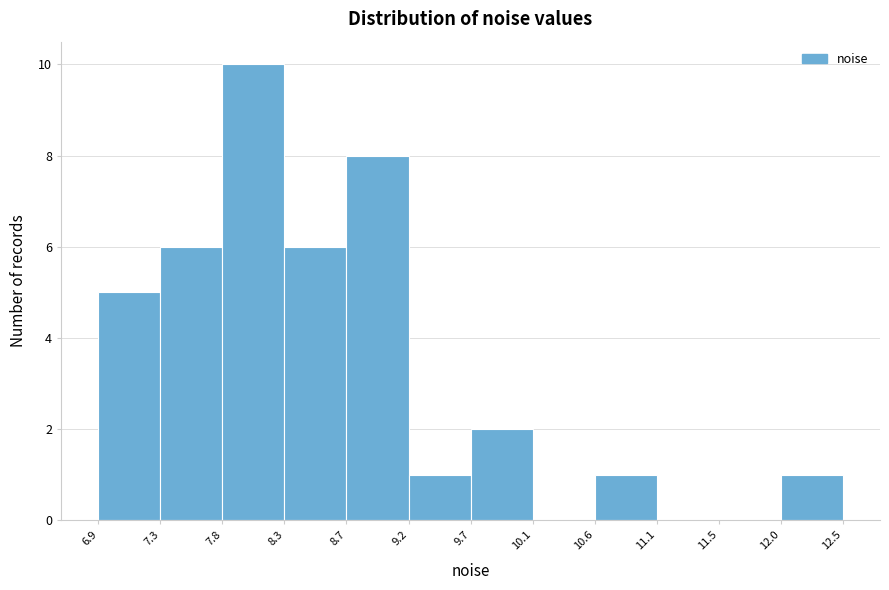

How tall is the bar that spans 6.9 to 7.3 on the x-axis? The values are not printed on the chart, so give them approximately, as read against the axis.

5